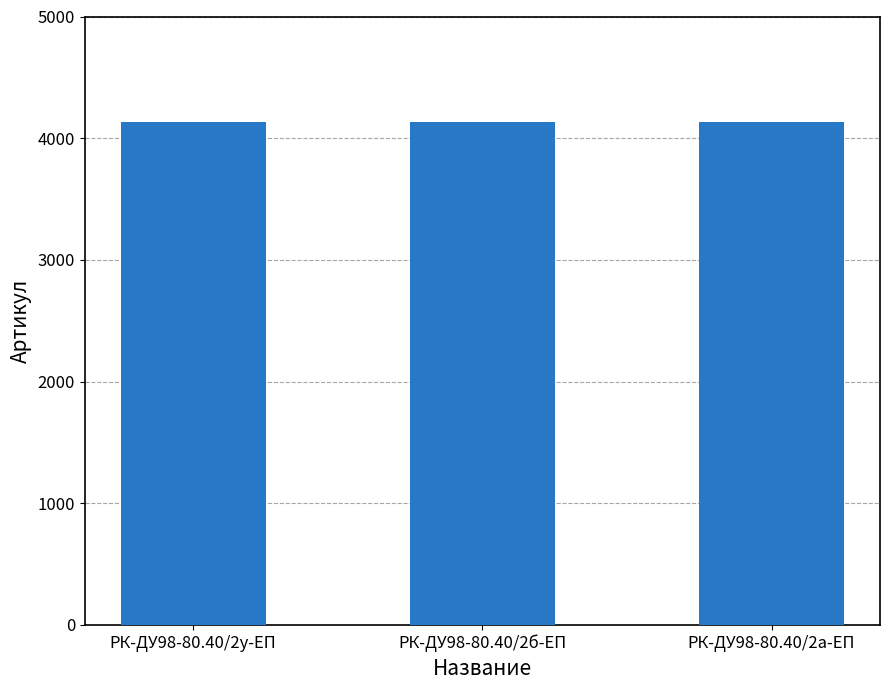

What is the average value?

4132